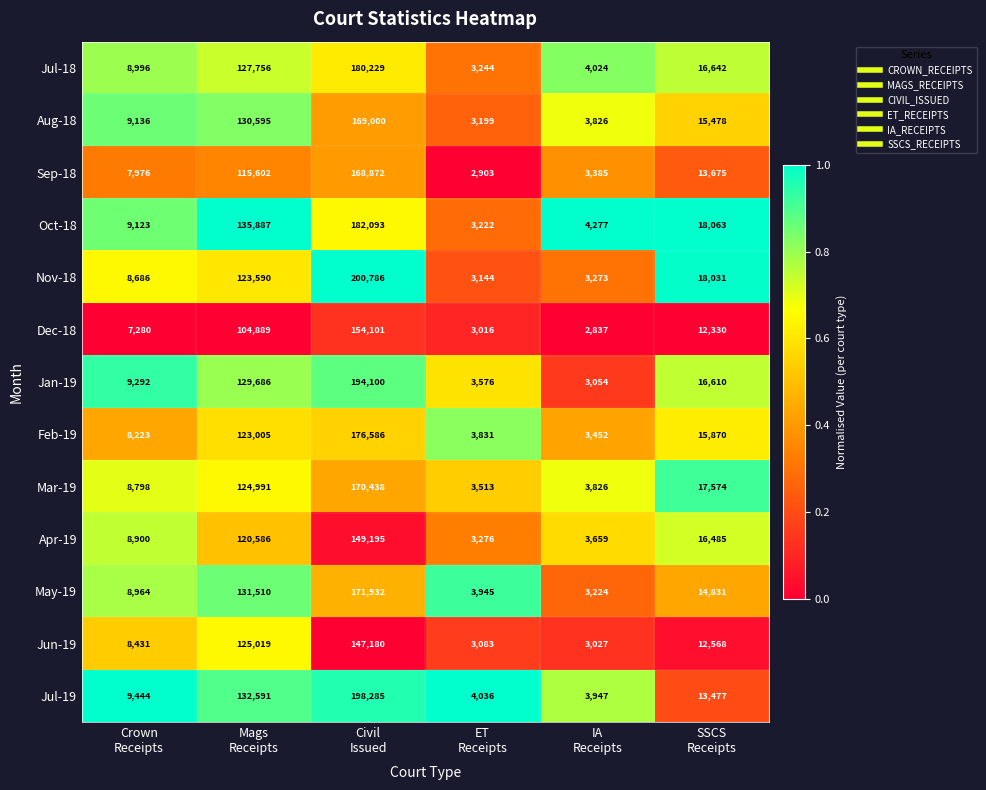

What is the difference between the maximum and minimum values in the Sep-18 series?

165969